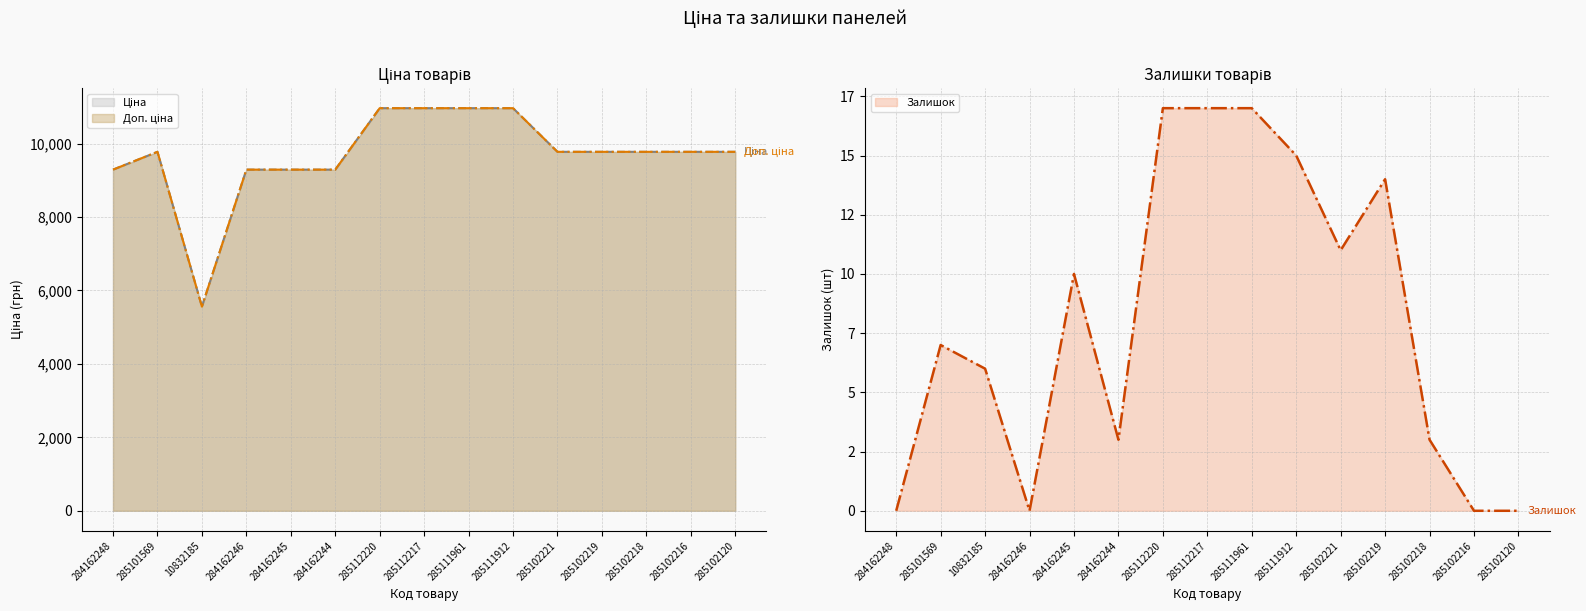

What is the difference between the maximum and minimum values in the Доп. ціна series?

5404.1